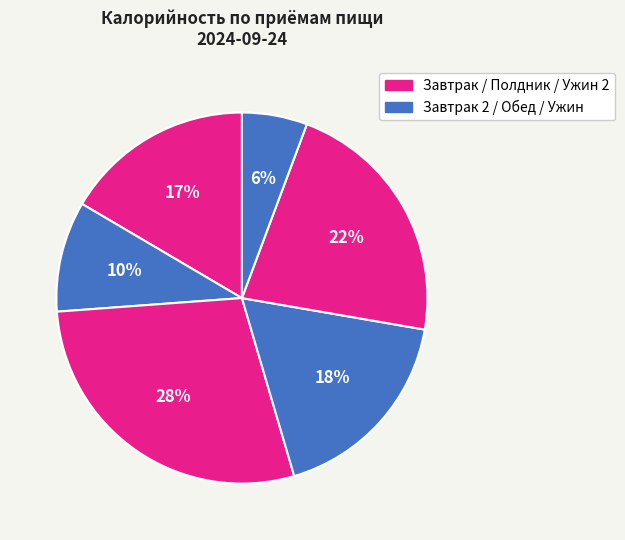

How many slices are in this pie chart?

6